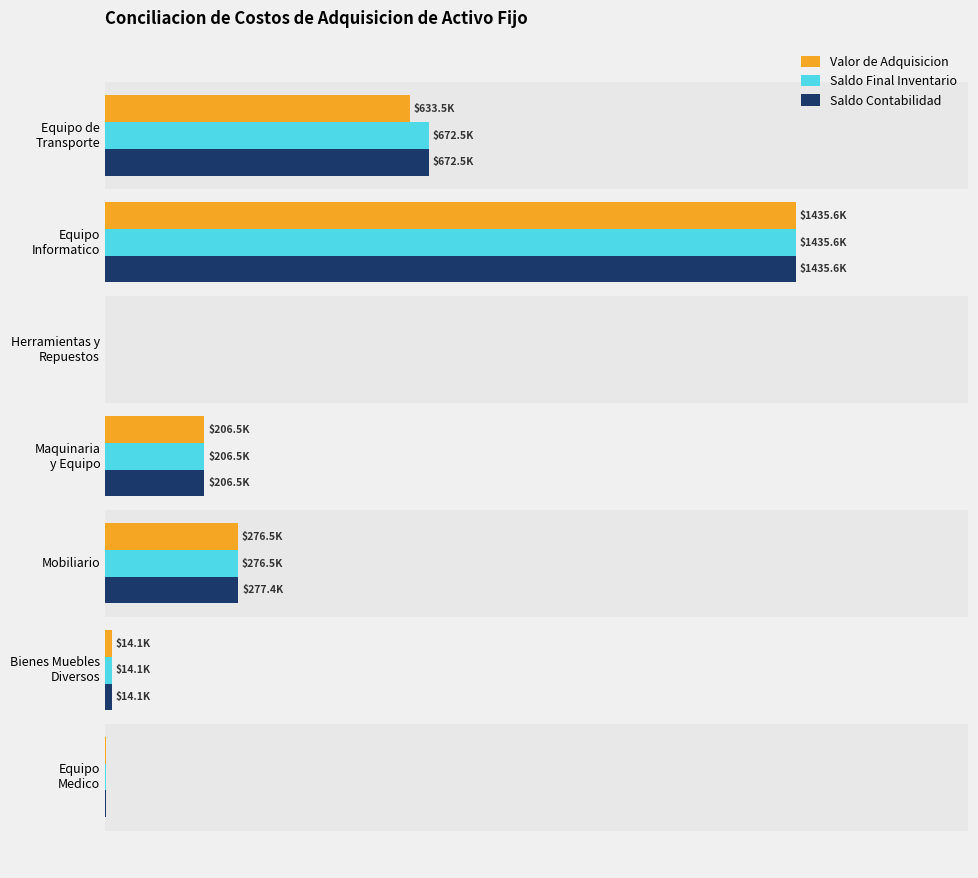

What are all the series names shown in the legend?

Valor de Adquisicion, Saldo Final Inventario, Saldo Contabilidad